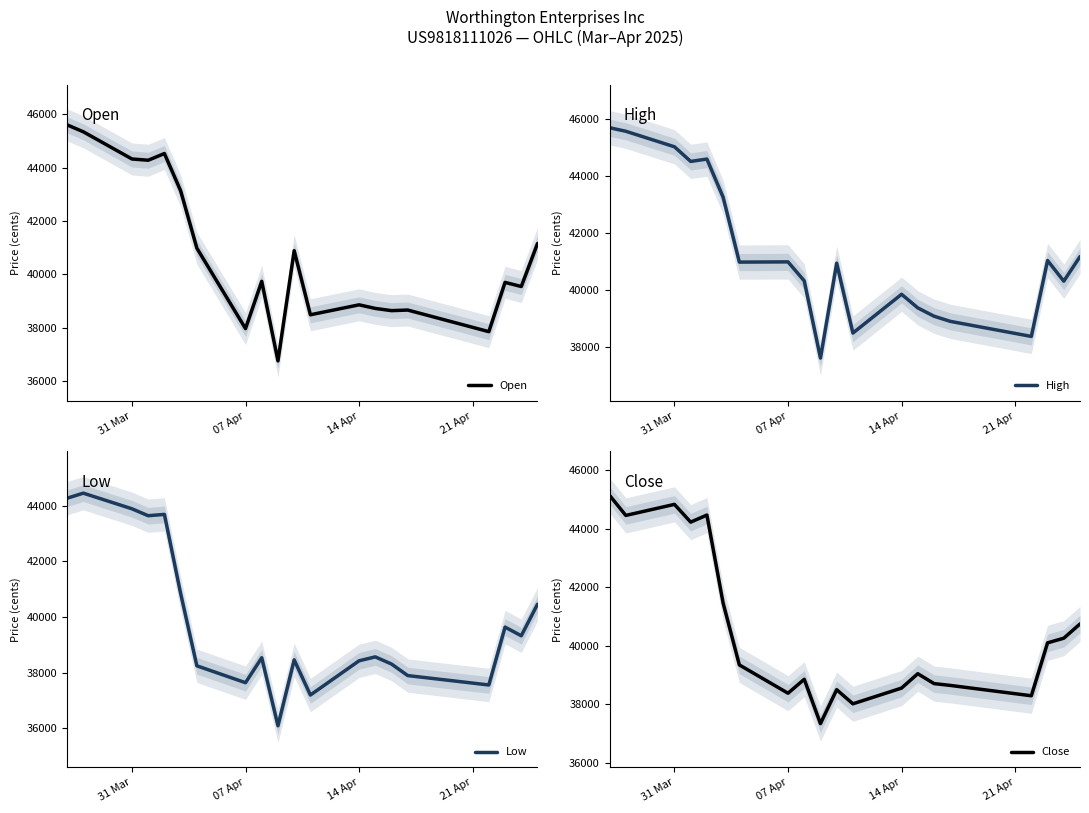

How many distinct data groups are displayed?

4